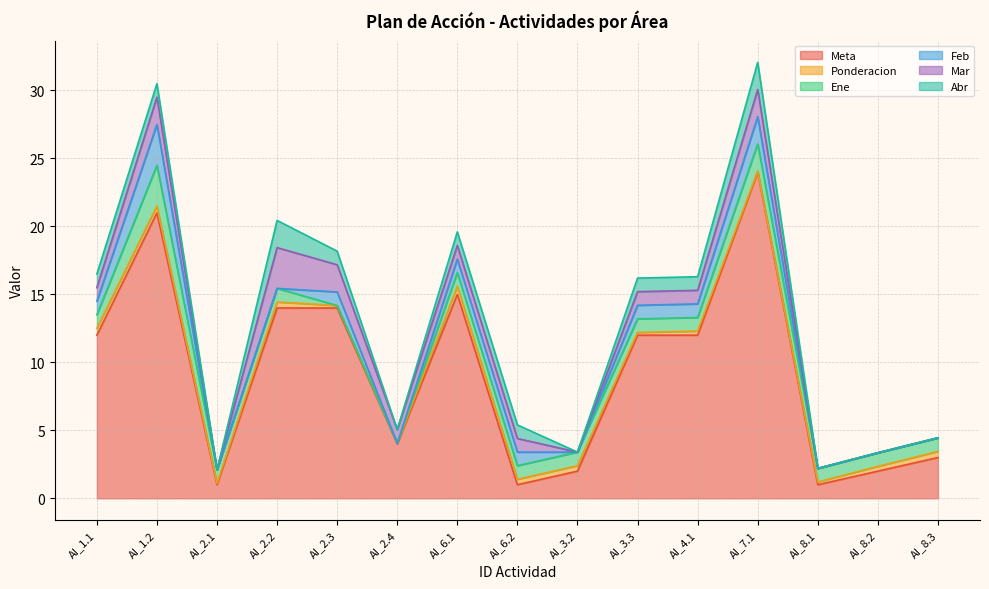

True or false: Abr has more than 2 points higher than both neighbors.

False